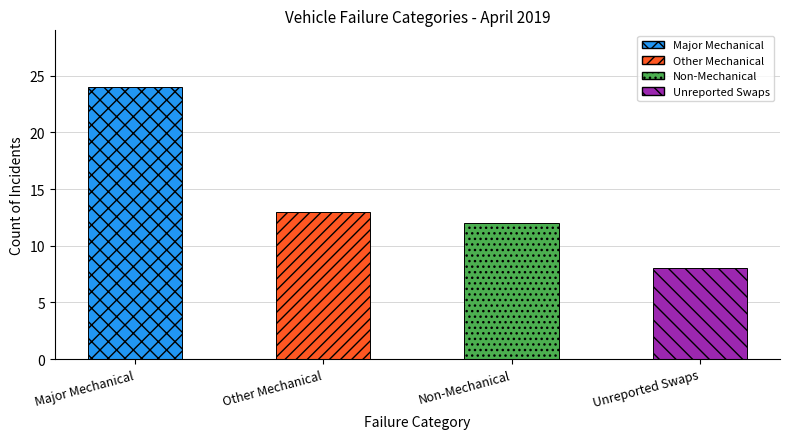

Does the chart contain any negative values?

No